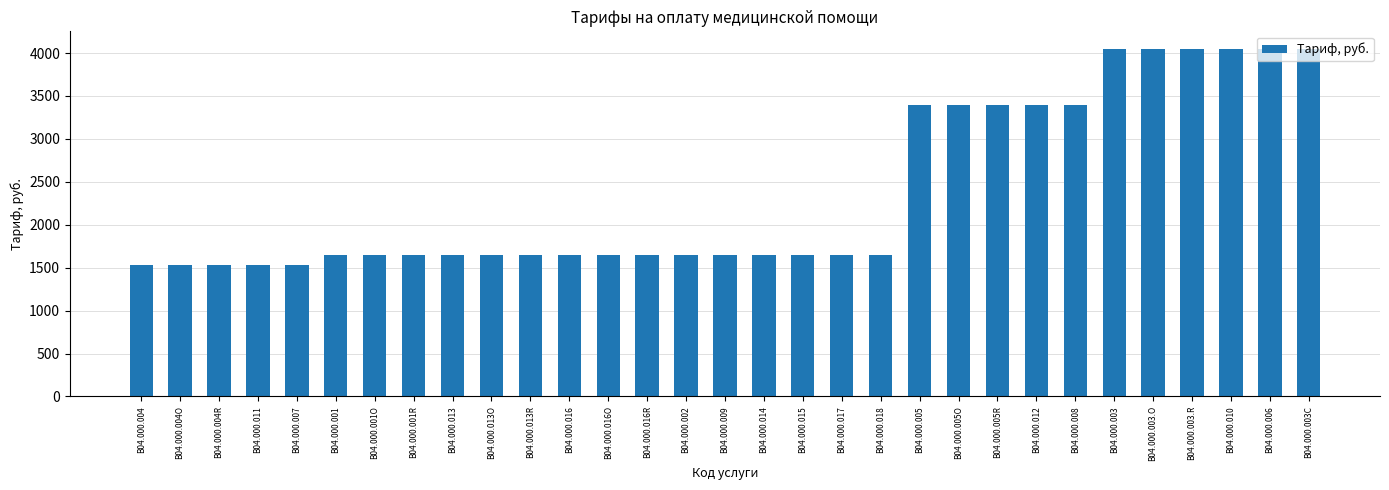

What is the maximum value shown in the chart?

4050